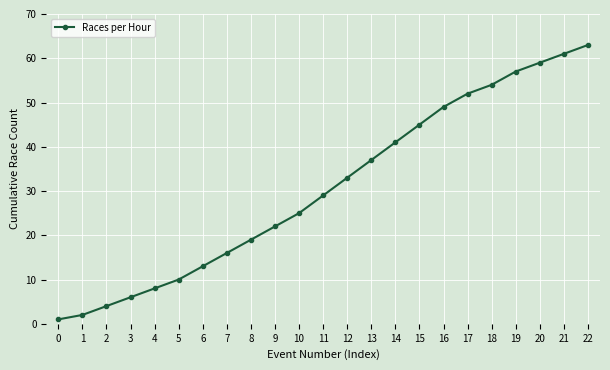

Is it true that the value at 18 is 36?

False